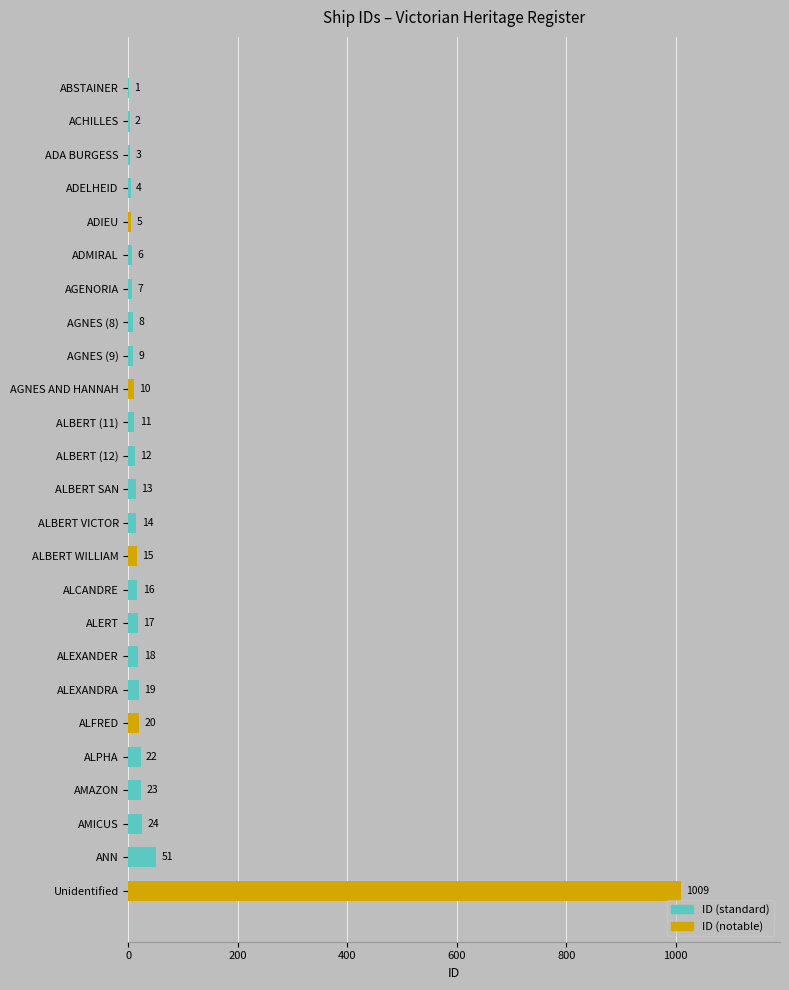

True or false: the data shows 1 at ABSTAINER.

True